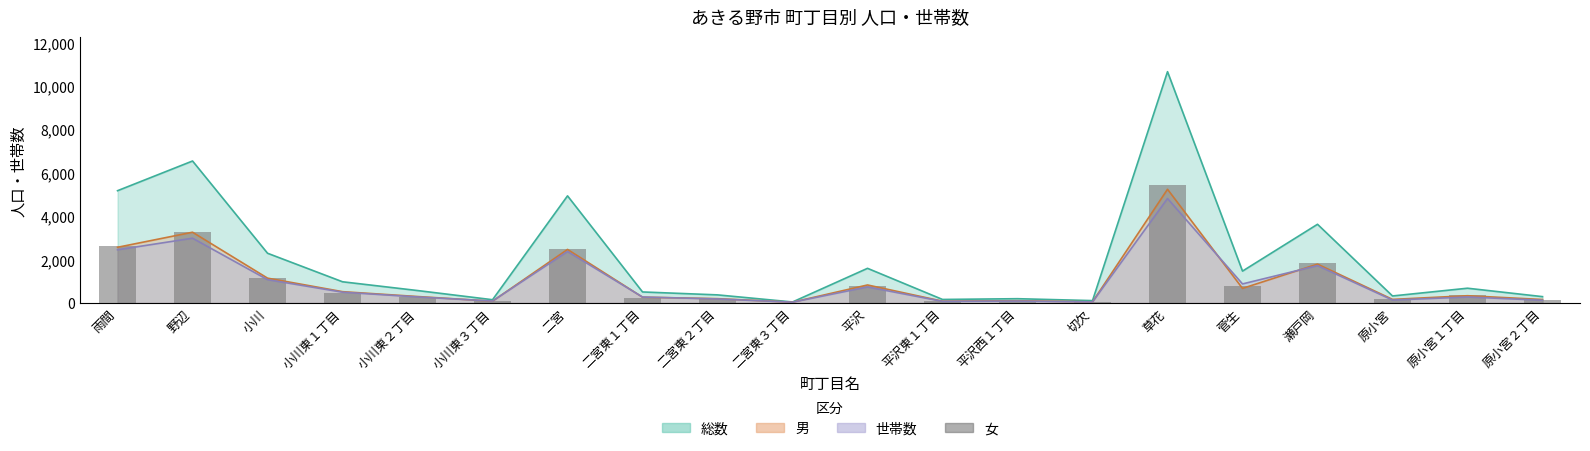

What is the smallest value displayed?

10